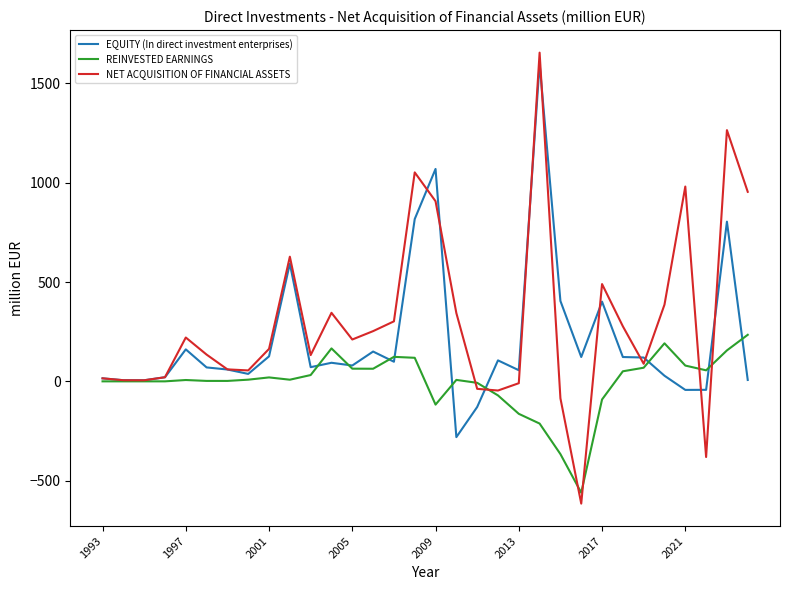

Rank the series by their average value, from highest to lowest.

NET ACQUISITION OF FINANCIAL ASSETS, EQUITY (In direct investment enterprises), REINVESTED EARNINGS